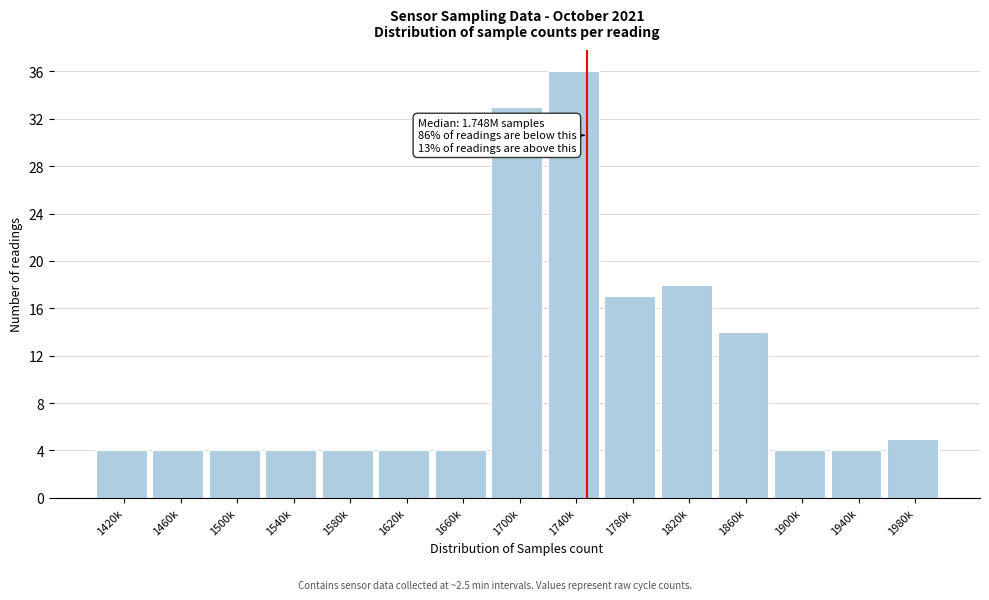

Reading right to left, list all the values displayed in this chart.

5	4	4	14	18	17	36	33	4	4	4	4	4	4	4